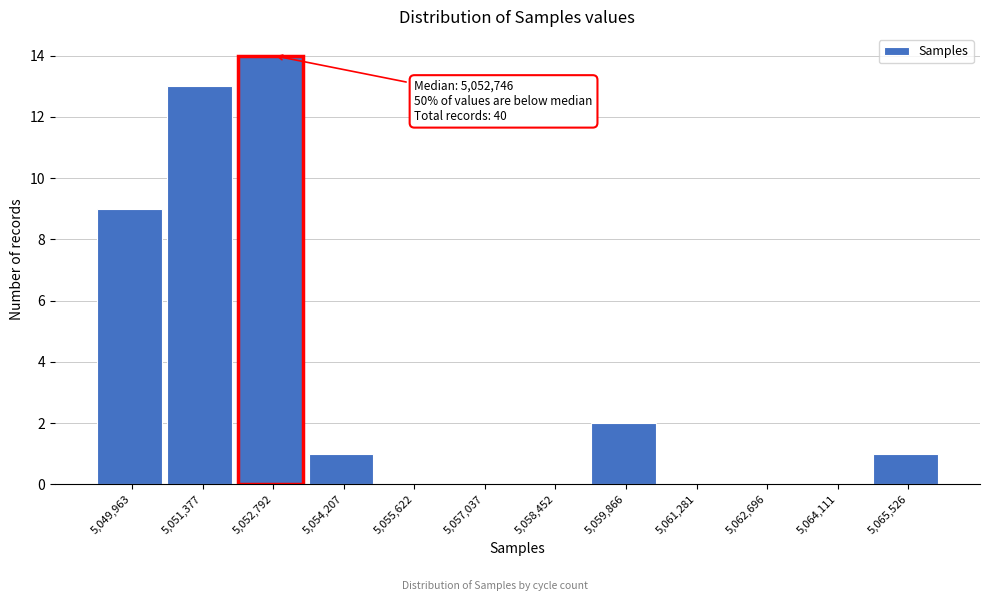

Reading left to right, list all the values displayed in this chart.

5,049,963=9	5,051,377=13	5,052,792=14	5,054,207=1	5,055,622=0	5,057,037=0	5,058,452=0	5,059,866=2	5,061,281=0	5,062,696=0	5,064,111=0	5,065,526=1